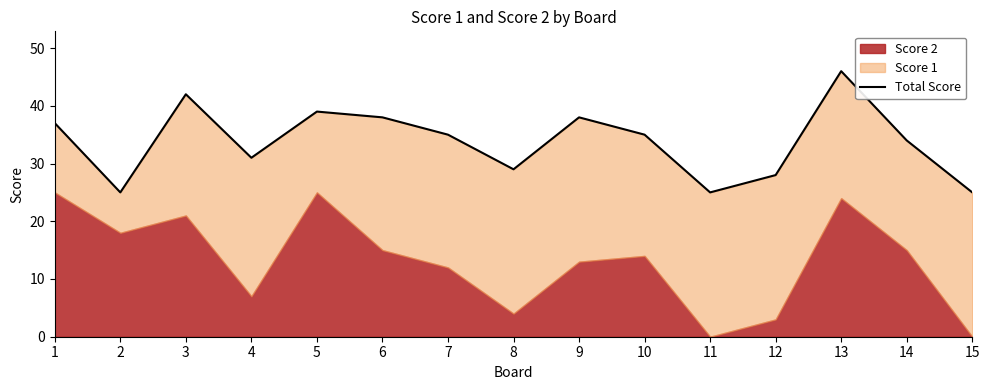

What is the ratio of the value at 4 to the value at 3?

0.7